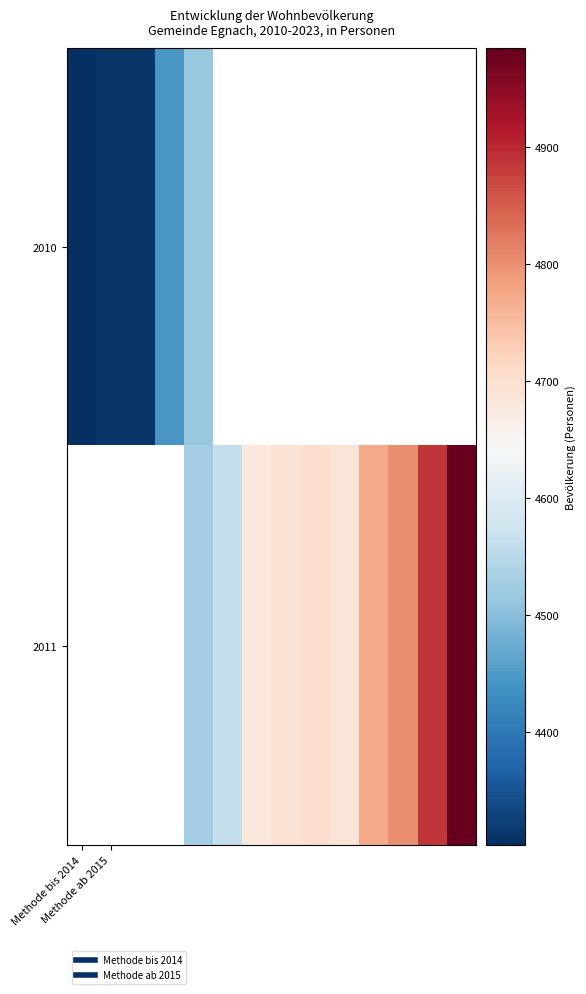

Rank the series by their maximum value, from lowest to highest.

2010, 2011